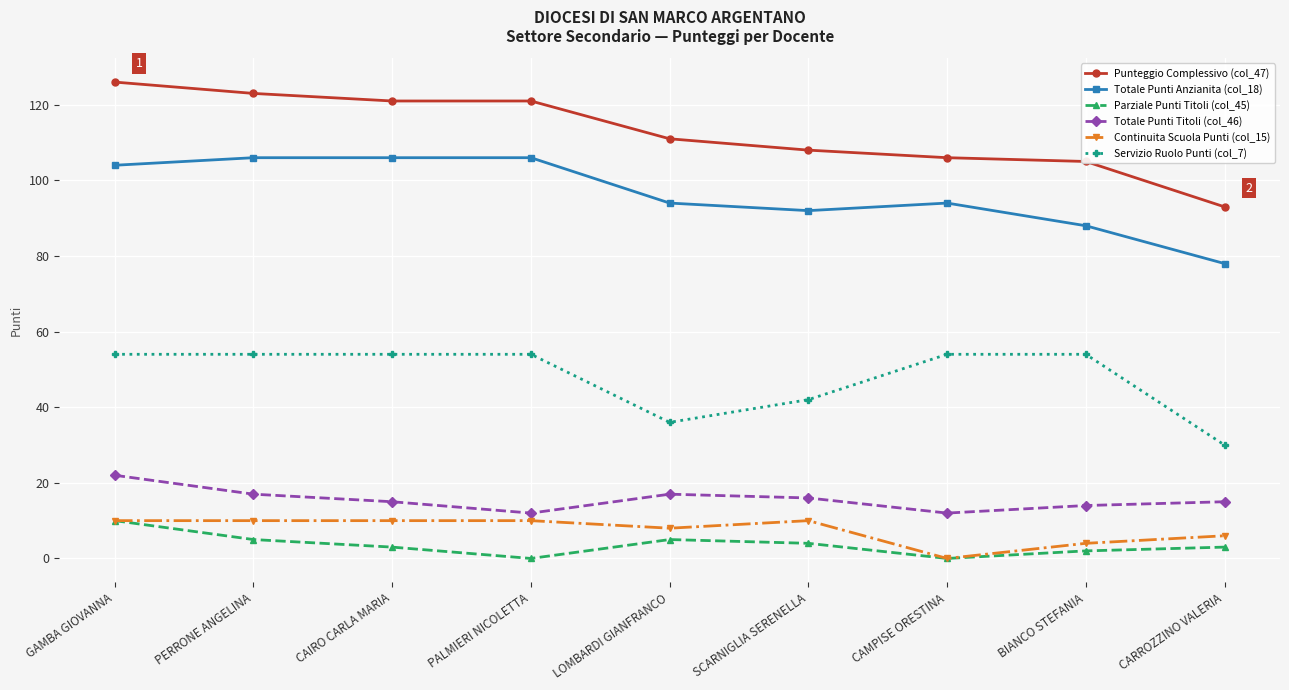

Rank the series at BIANCO STEFANIA from lowest to highest value.

Parziale Punti Titoli (col_45), Continuita Scuola Punti (col_15), Totale Punti Titoli (col_46), Servizio Ruolo Punti (col_7), Totale Punti Anzianita (col_18), Punteggio Complessivo (col_47)